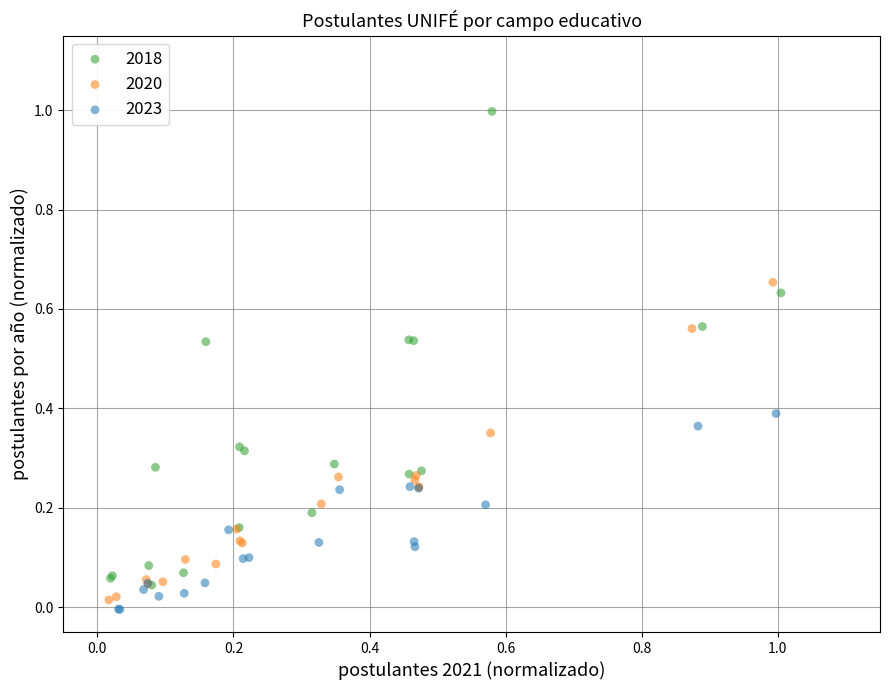

Which series contains the lowest Y value?

2023